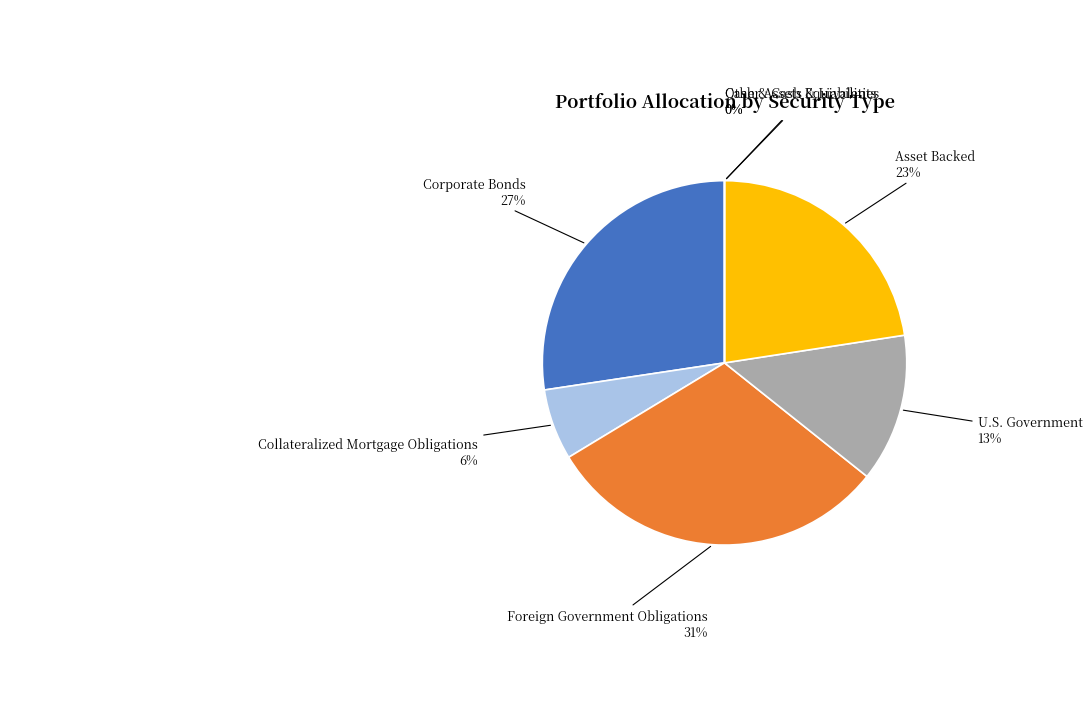

Does Corporate Bonds represent more than half of the total?

No